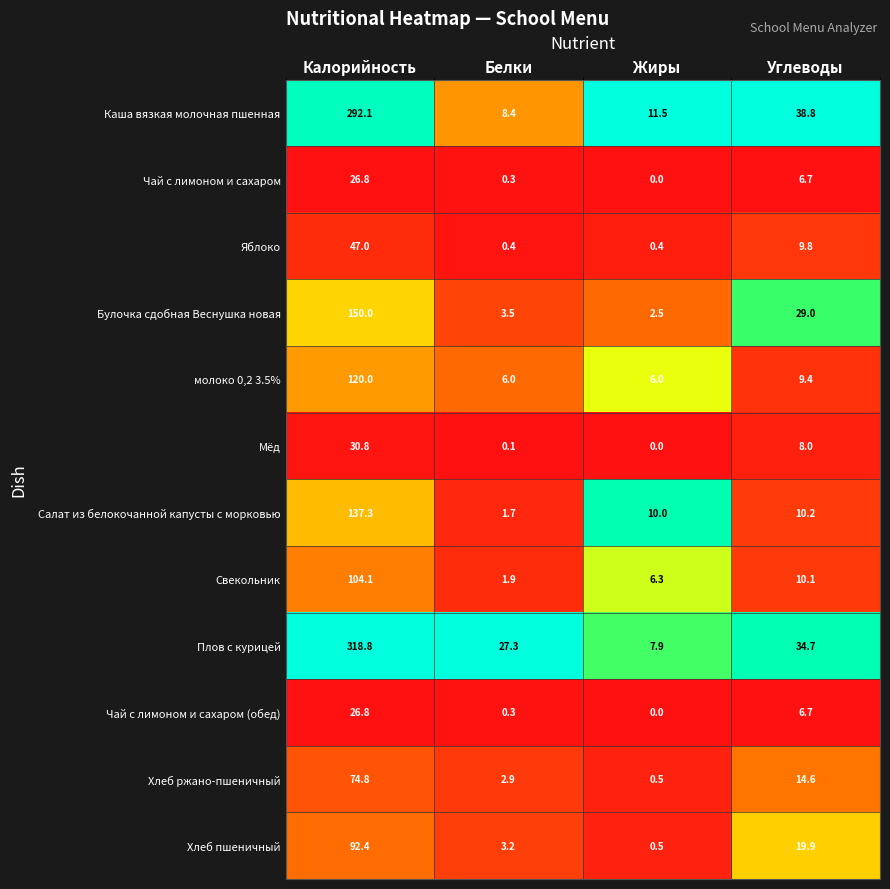

Which series changed the most between Белки and Углеводы?

Каша вязкая молочная пшенная